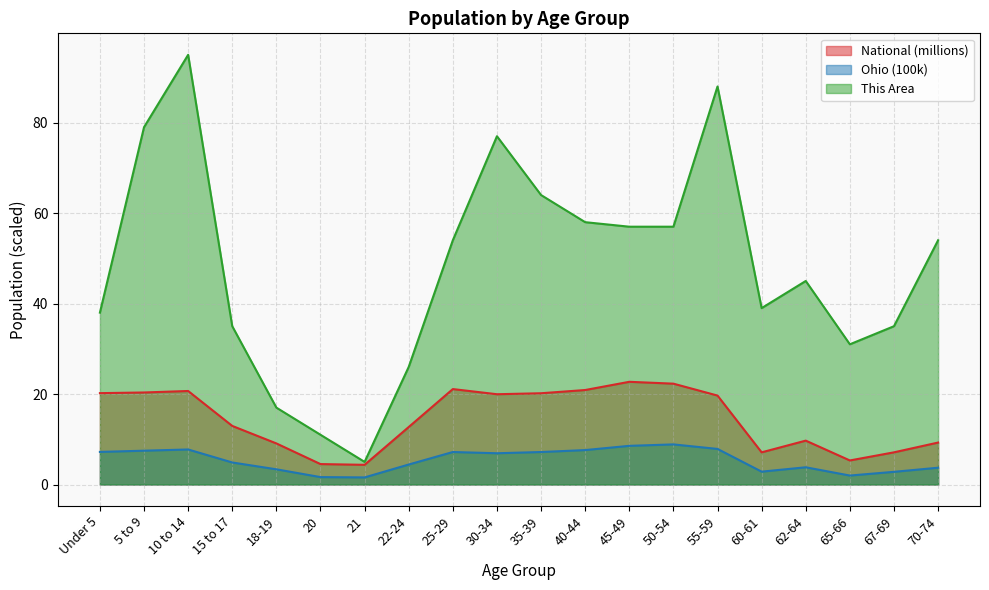

The This Area series shows 10.6 at 67-69. True or false?

False